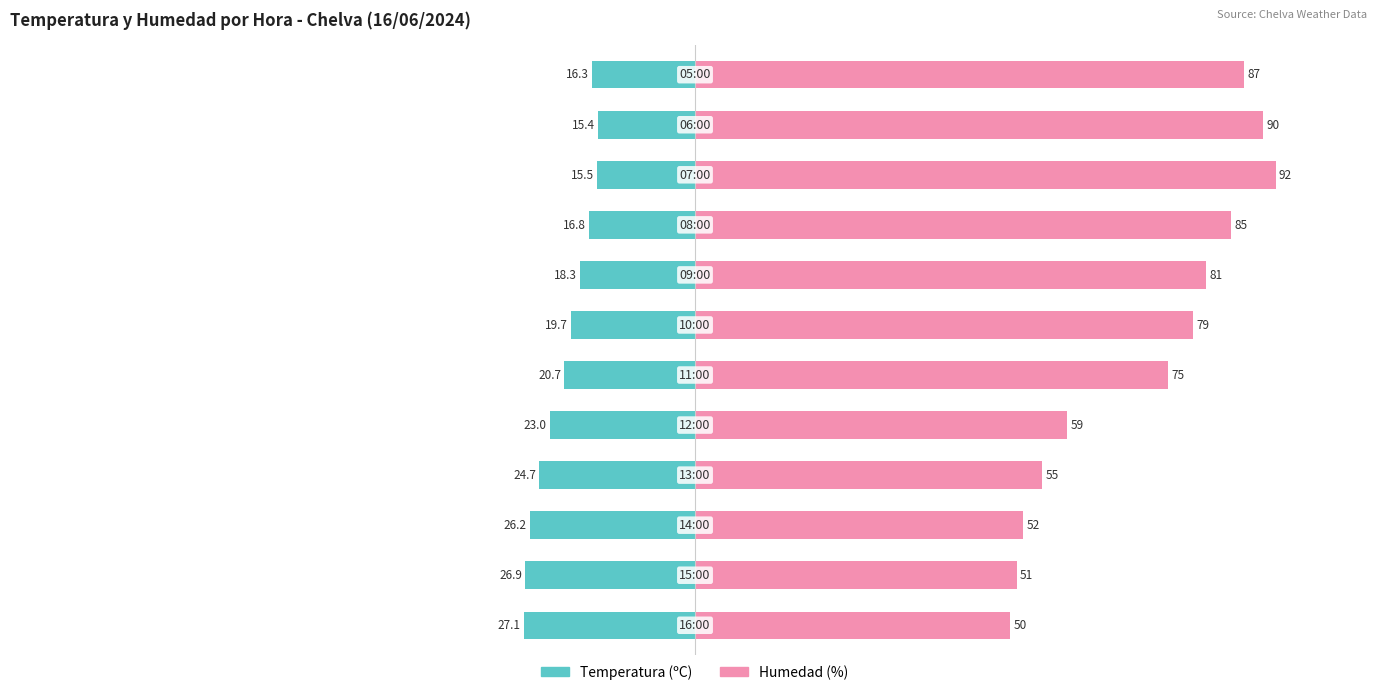

True or false: Humedad (%) has a value of 39.6 at 5.

False